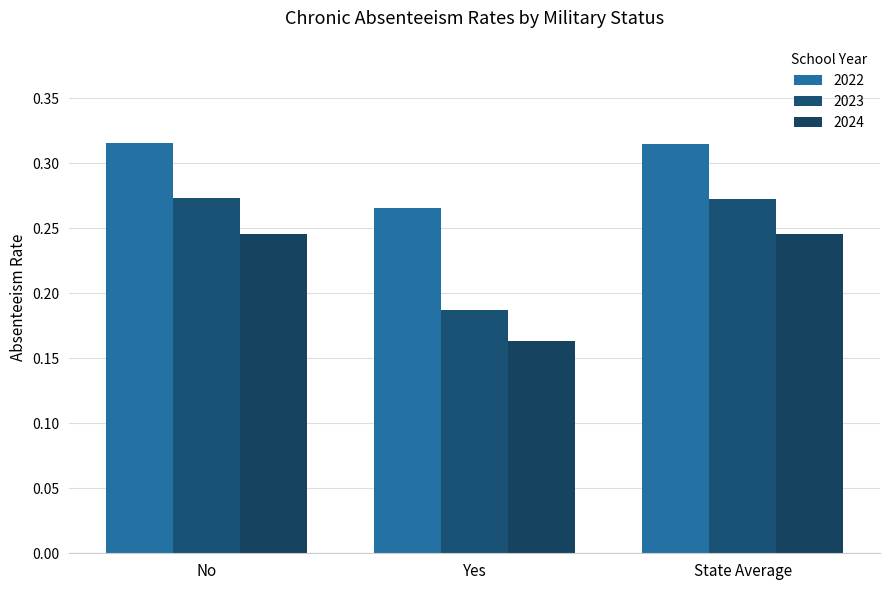

What position from the right is State Average?

1